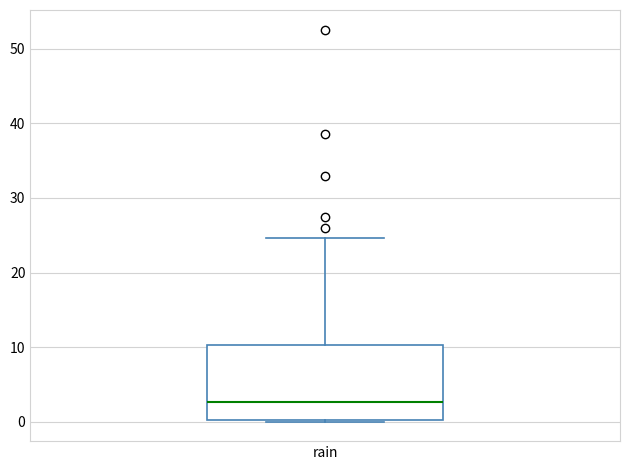

Where does the median line of the box for rain sit on the y-axis? The values are not printed on the chart, so give them approximately, as read against the axis.

3